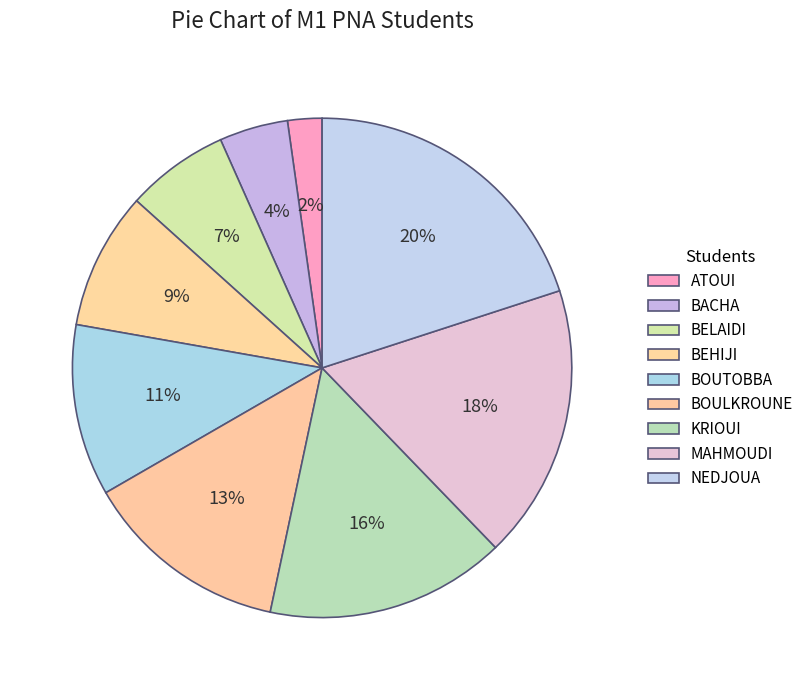

What percentage is the MAHMOUDI slice, to the nearest percent?

18%